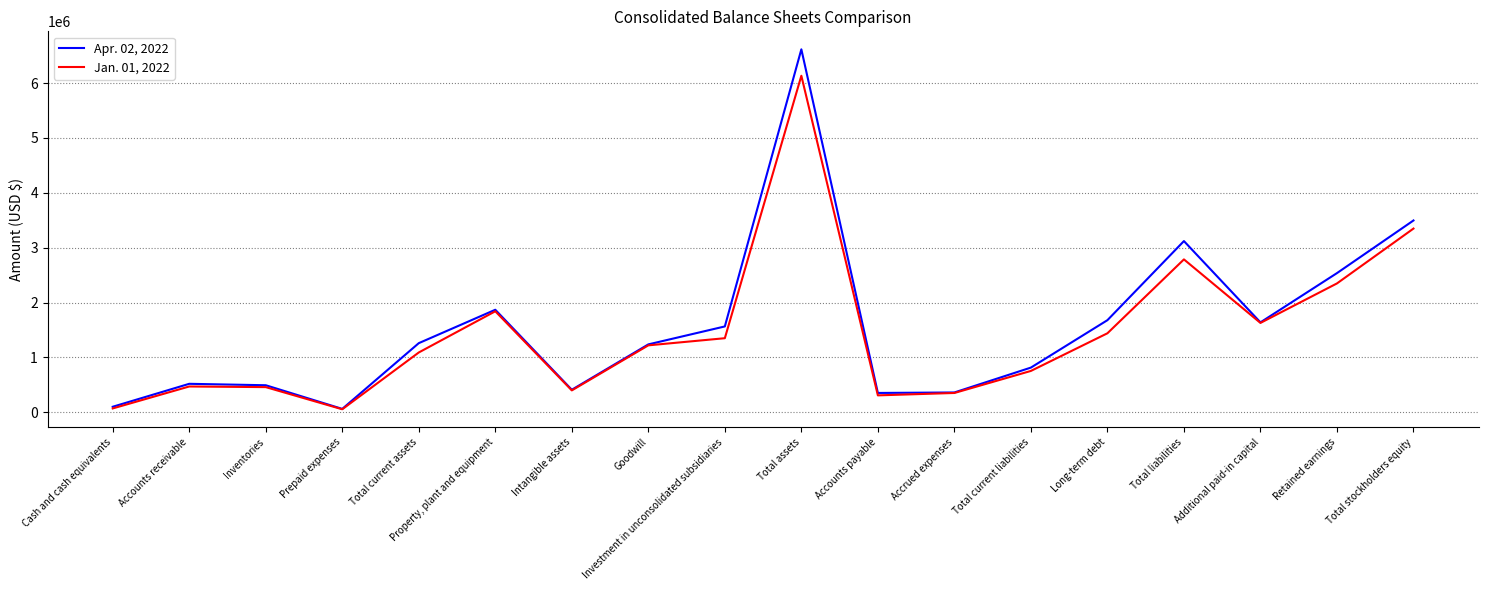

At which label does Apr. 02, 2022 reach its peak?

Total assets